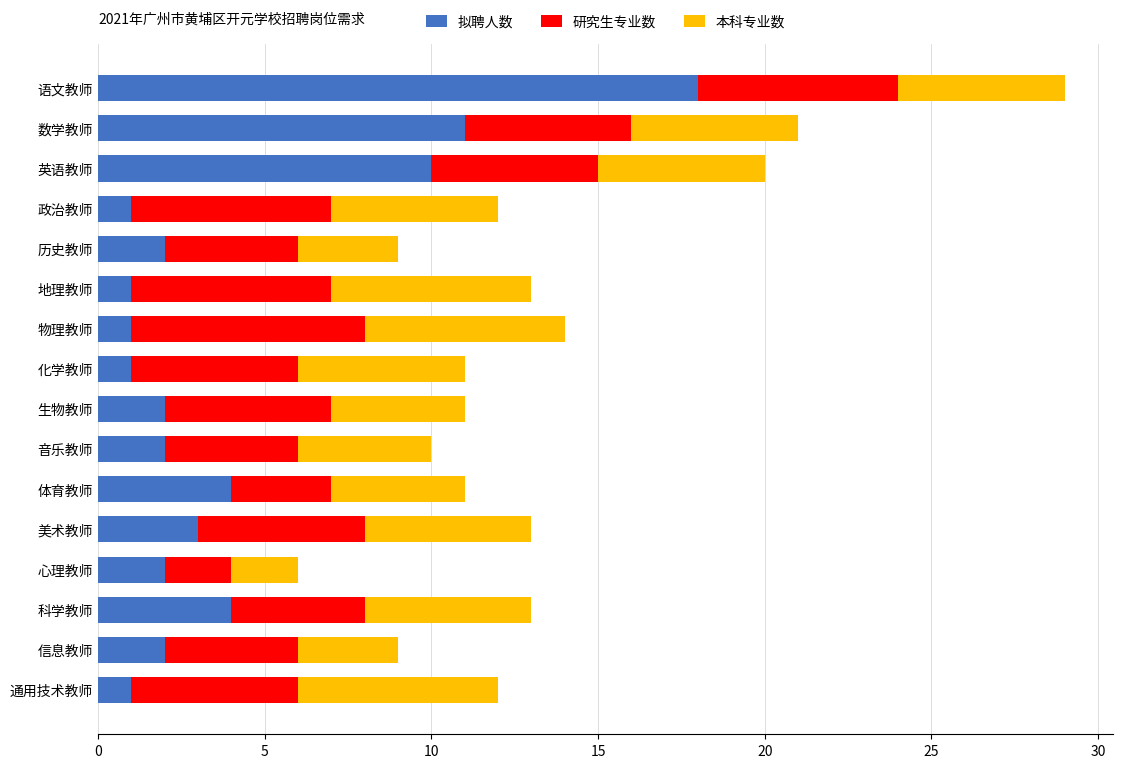

True or false: 拟聘人数 has a value of 7 at 体育教师.

False